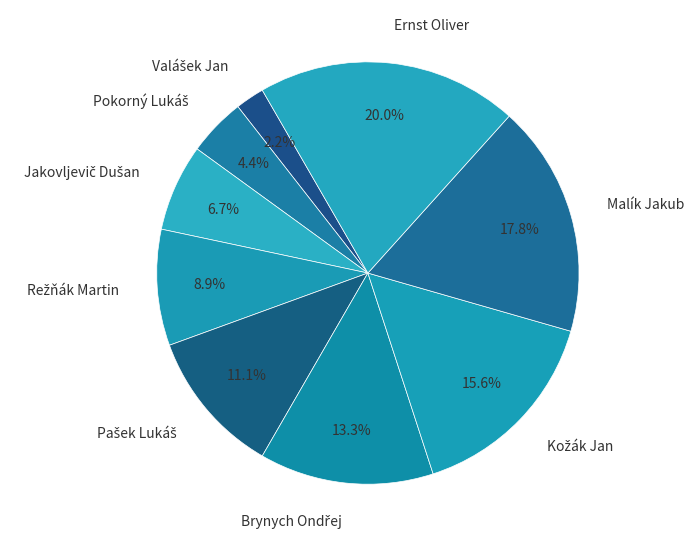

How much of the chart is everything except Malík Jakub?

82.2%